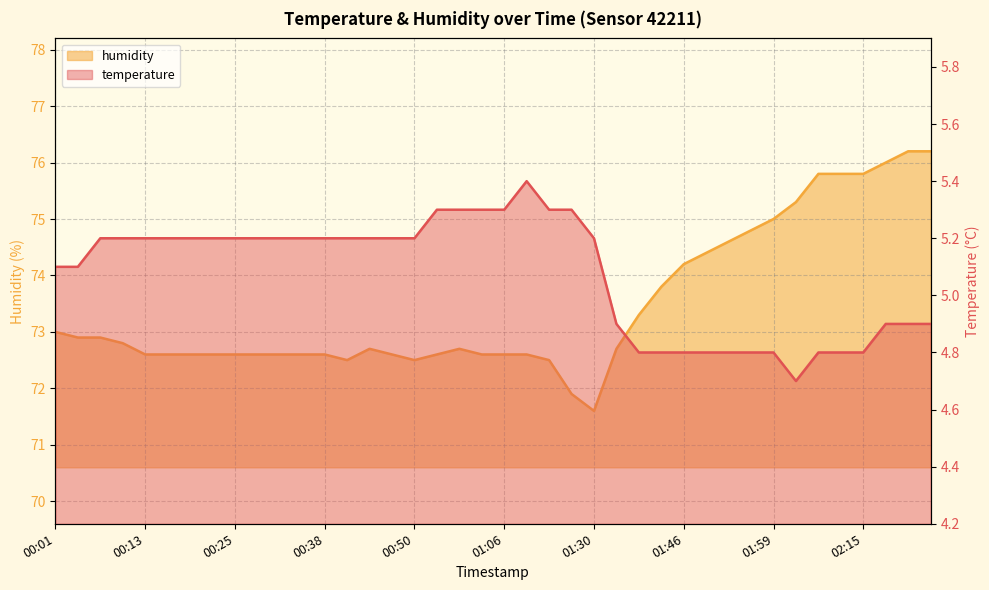

How many interior local valleys does the temperature series have?

1